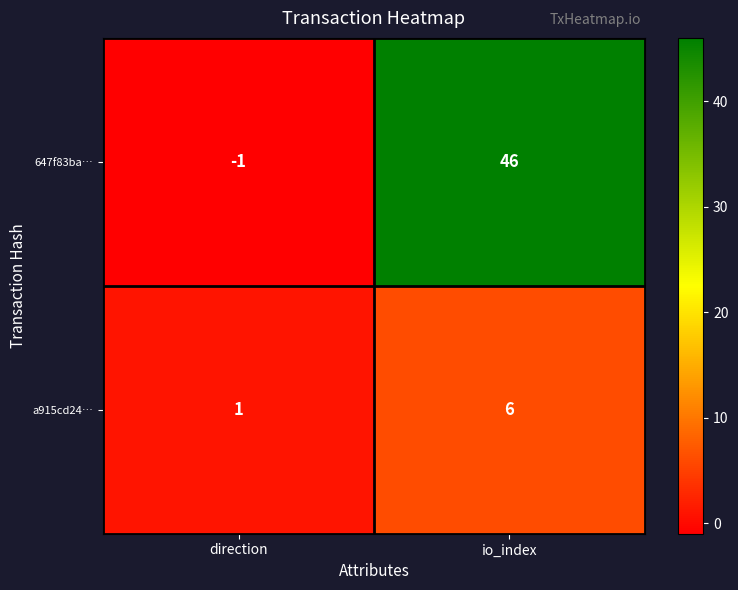

At which label is a915cd24… closest to 3?

direction